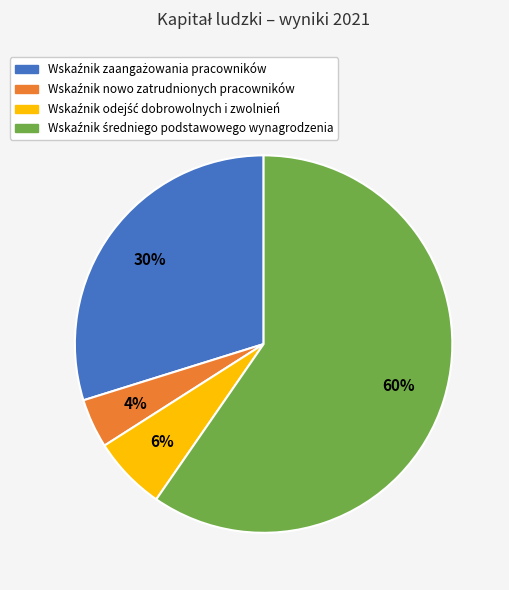

To the nearest percent, what is the average slice percentage?

25%